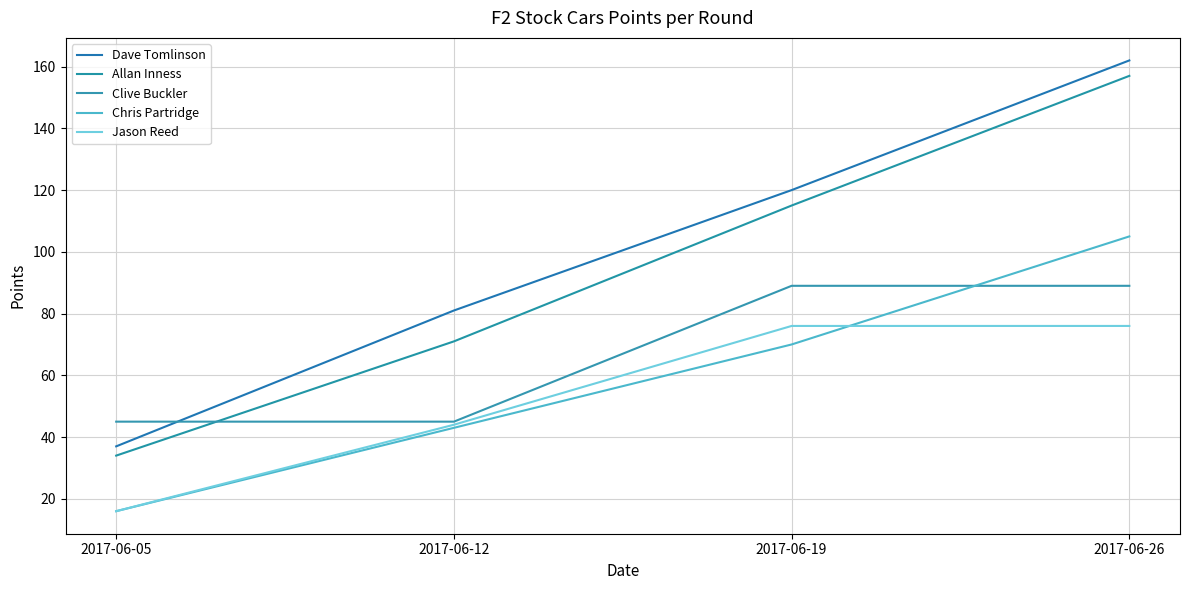

Between 2017-06-05 and 2017-06-19, which series saw the biggest shift?

Dave Tomlinson